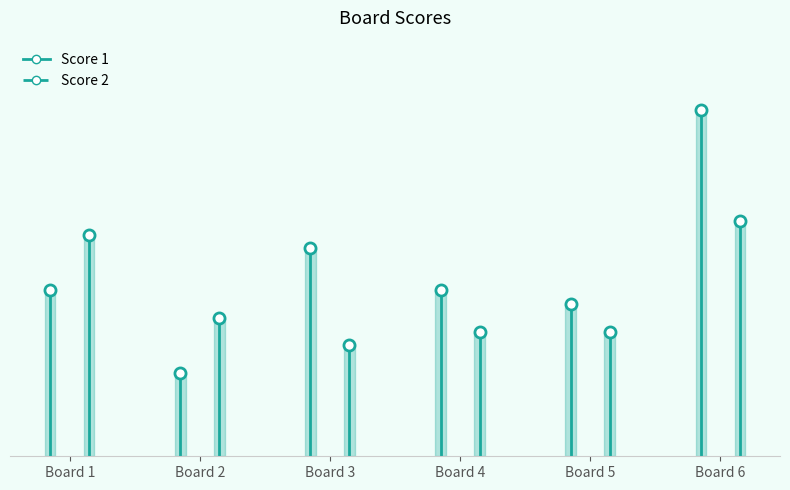

What is the value of the Score 1 point at the 3rd from the left?

15